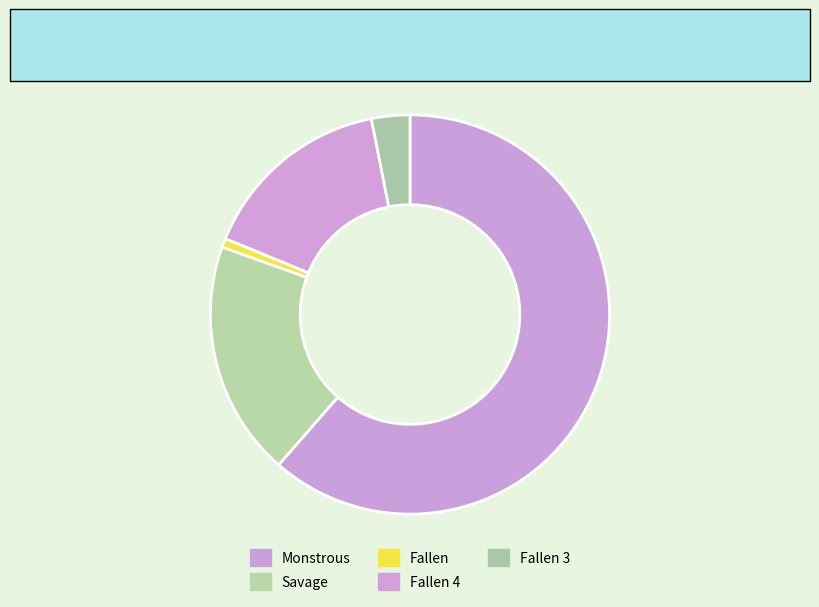

How many slices are in this pie chart?

5